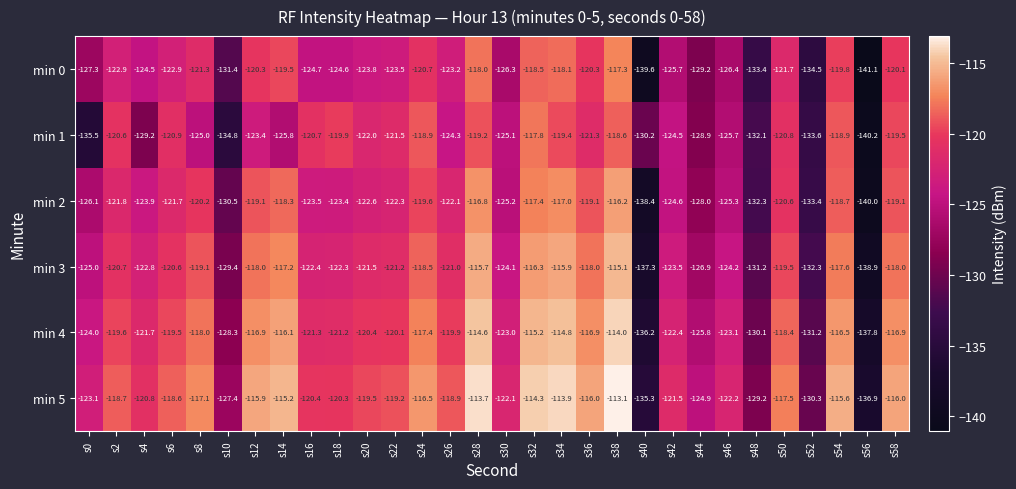

How many series are shown in this chart?

6